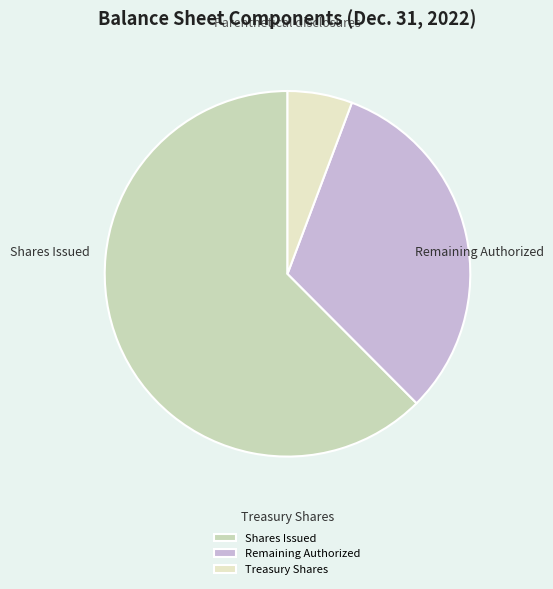

What is the largest slice in the pie chart?

Common stock, shares issued